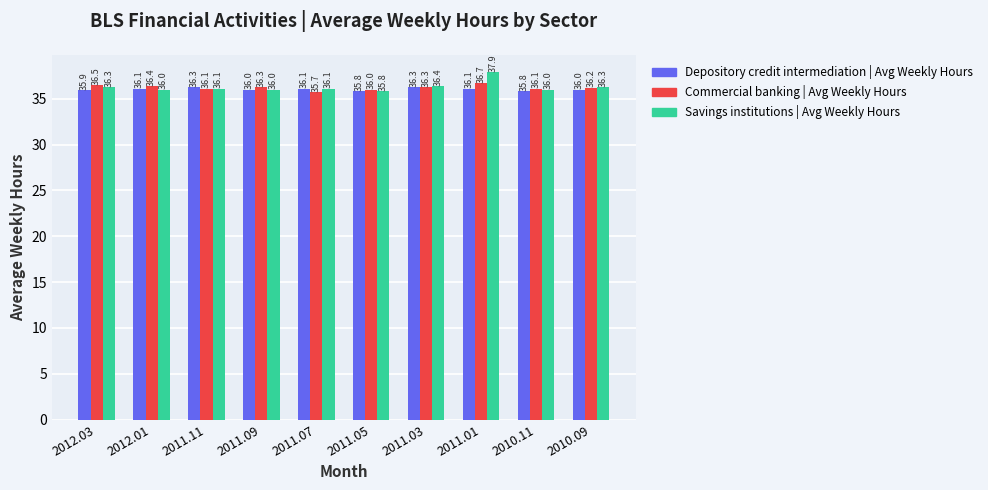

Count the number of data series in this chart.

3